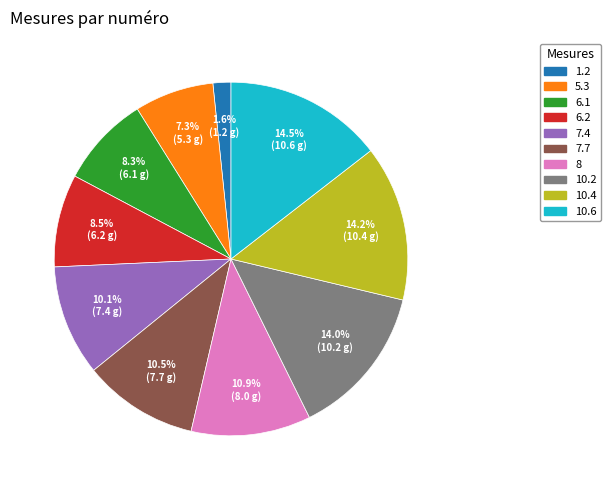

What is the total percentage of 5.3 and 8?

18.2%